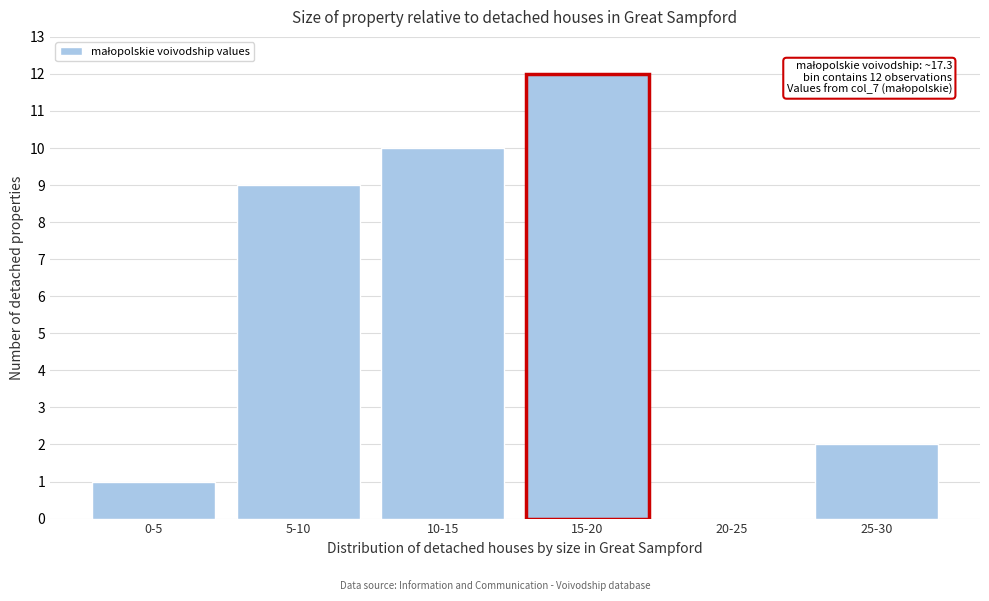

Reading left to right, what are all the values shown in this chart?

0-5=1	5-10=9	10-15=10	15-20=12	20-25=0	25-30=2